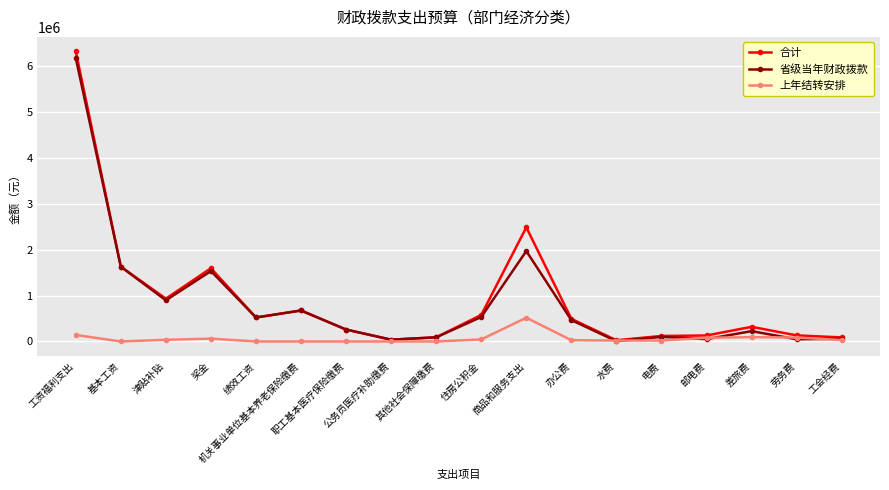

Where is the first local minimum for 省级当年财政拨款?

津贴补贴